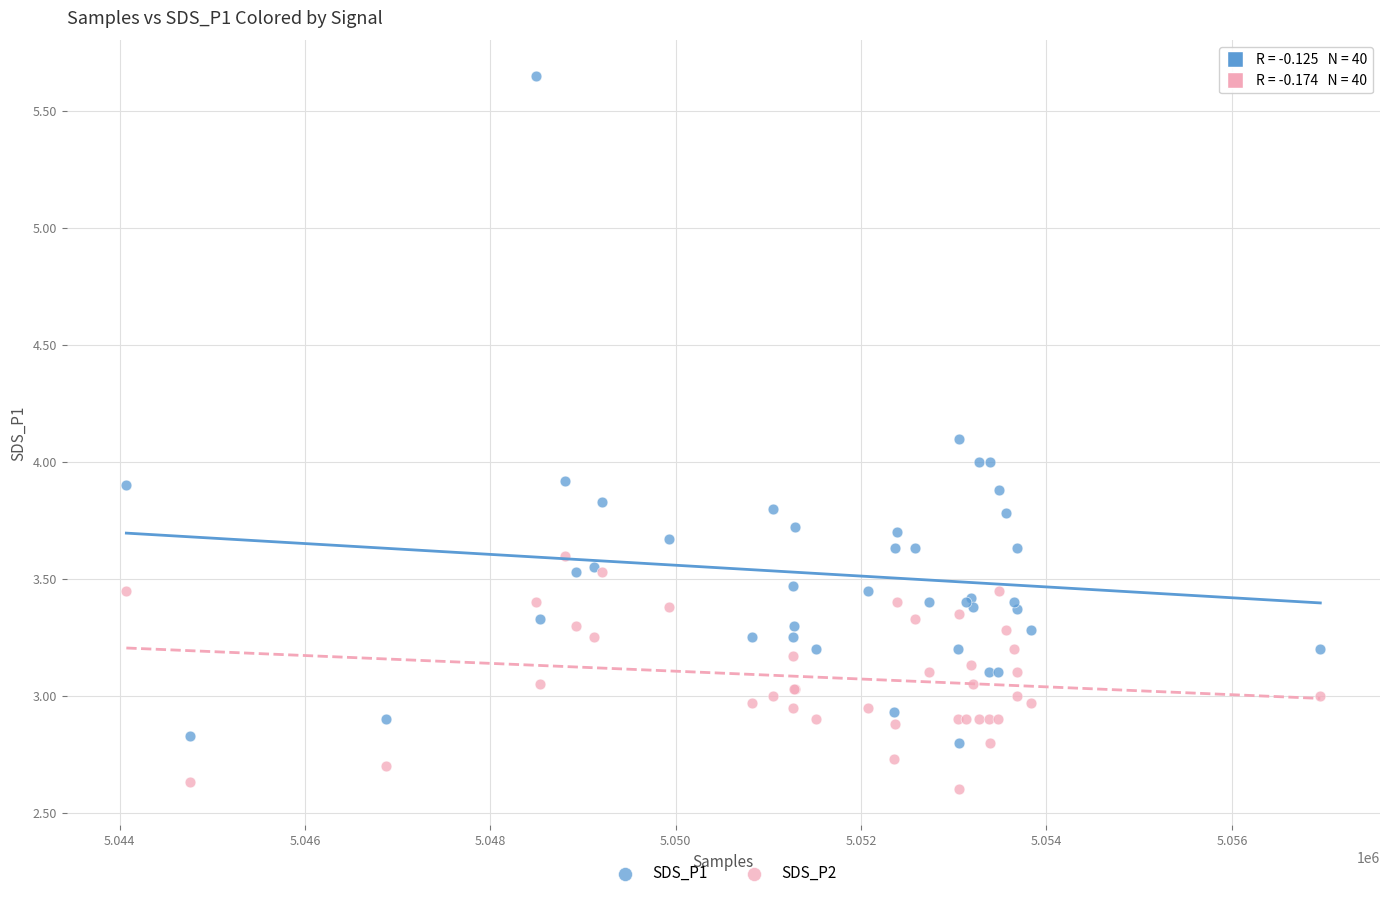

Which series contains the lowest Y value?

SDS_P2